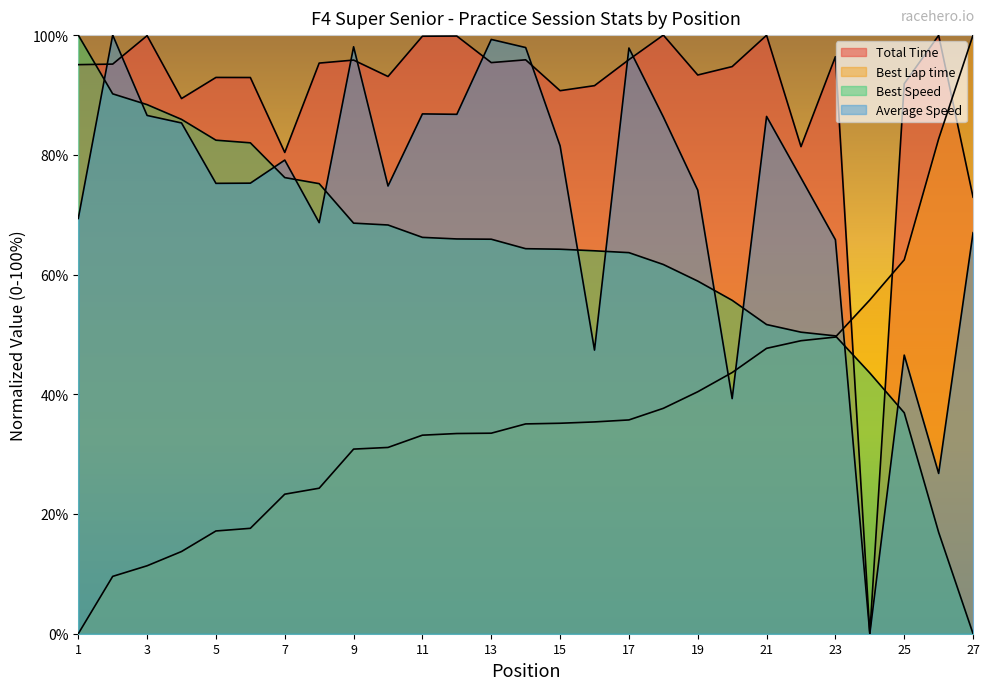

What is the value of the Total Time point at the 25th from the left?

91.9